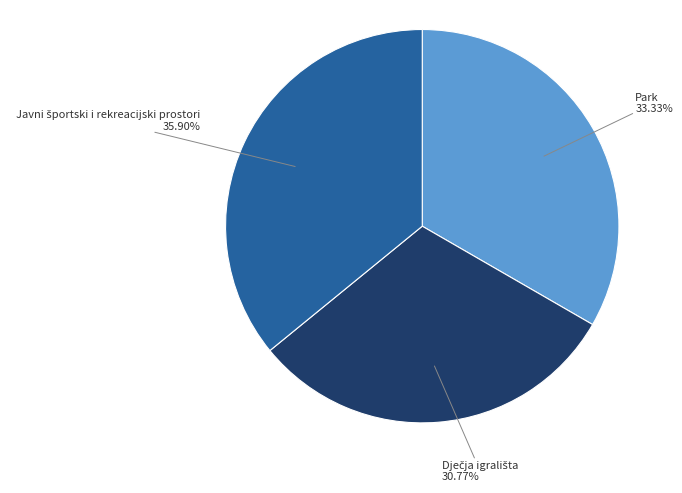

Is there any slice that represents more than half of the pie?

No